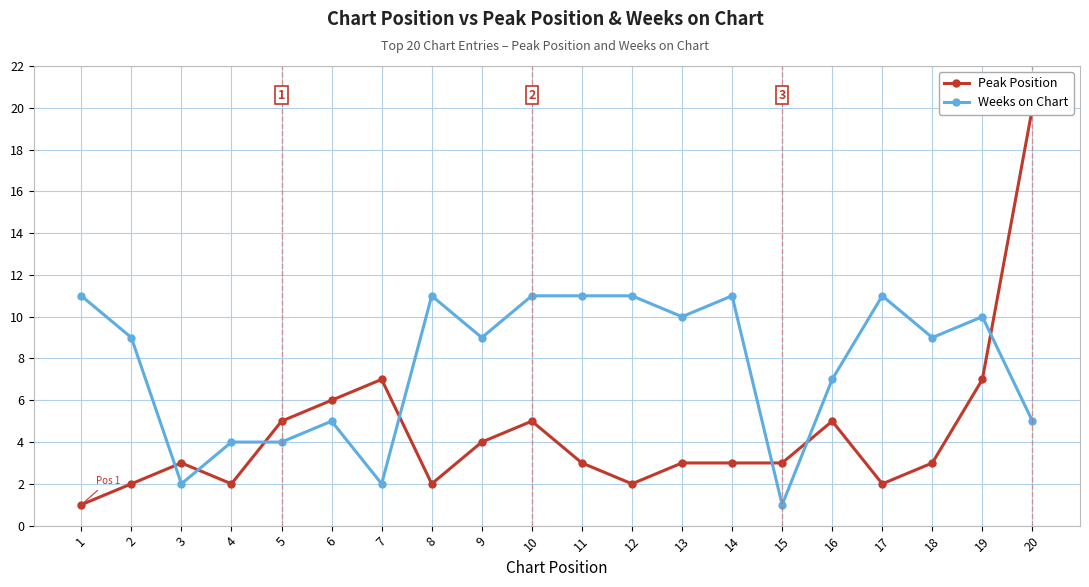

List the series in order of their peak value, highest first.

Peak Position, Weeks on Chart